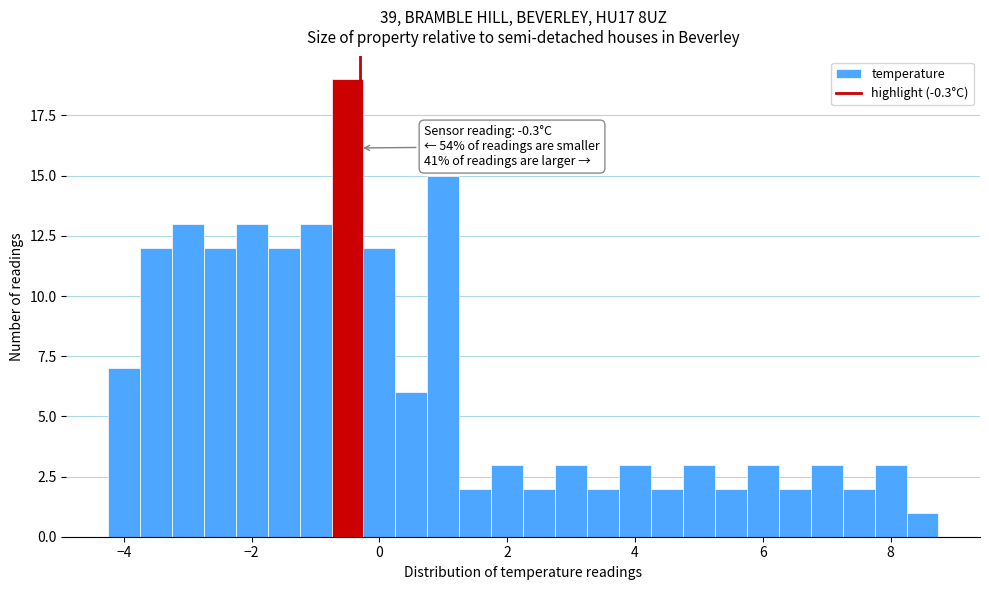

Read against the x-axis, roughly where is the centre of the tallest bar?

-0.4